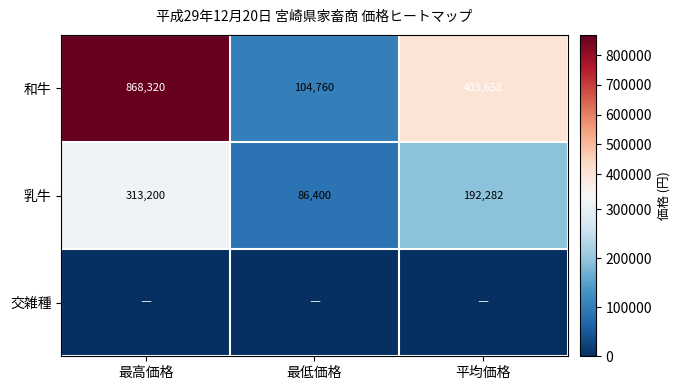

What is the difference between the maximum and second lowest values in the 乳牛 series?

120918